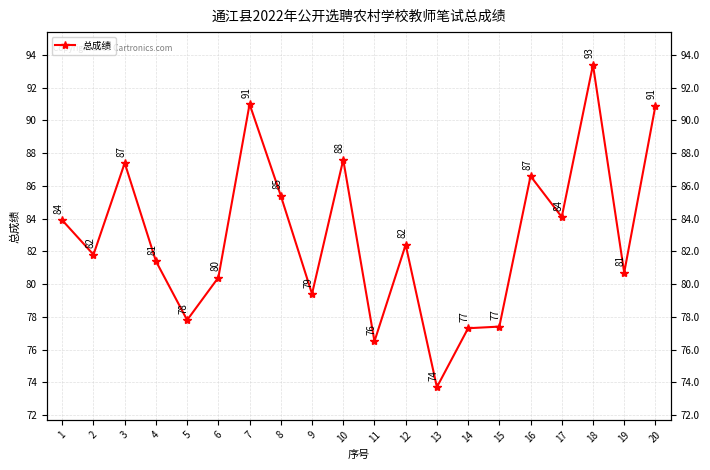

List the labels in order of value, smallest first.

13, 11, 14, 15, 5, 9, 6, 19, 4, 2, 12, 1, 17, 8, 16, 3, 10, 20, 7, 18